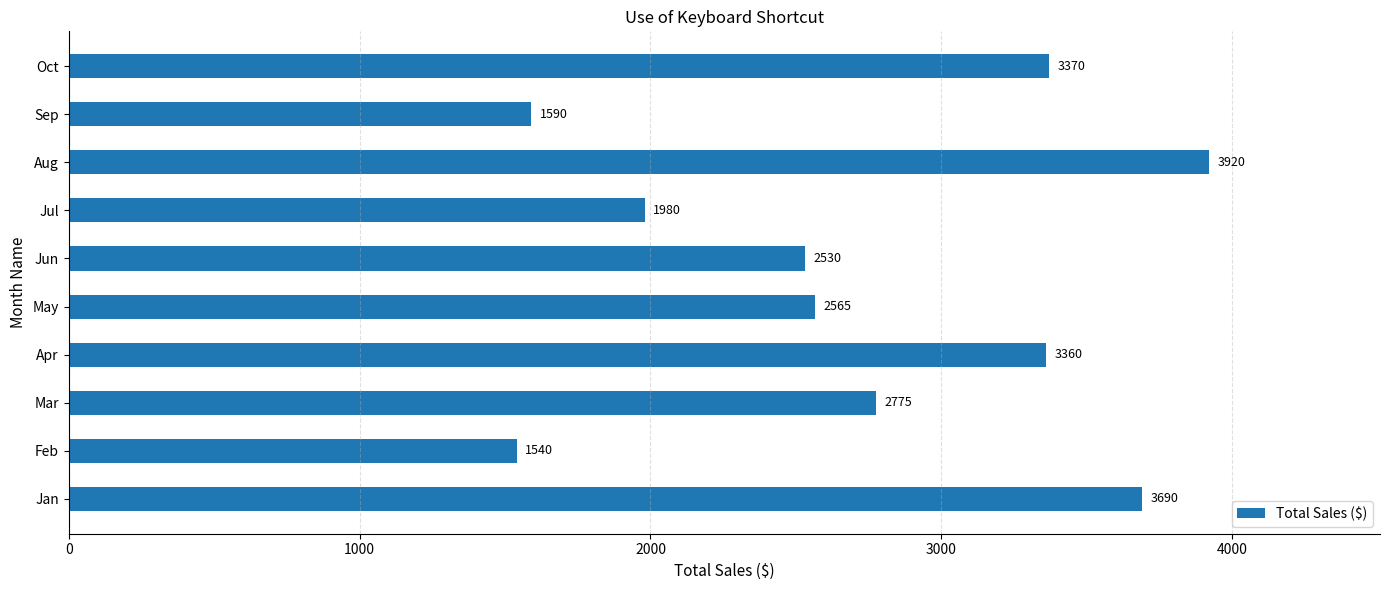

The value at May is 2565. True or false?

True